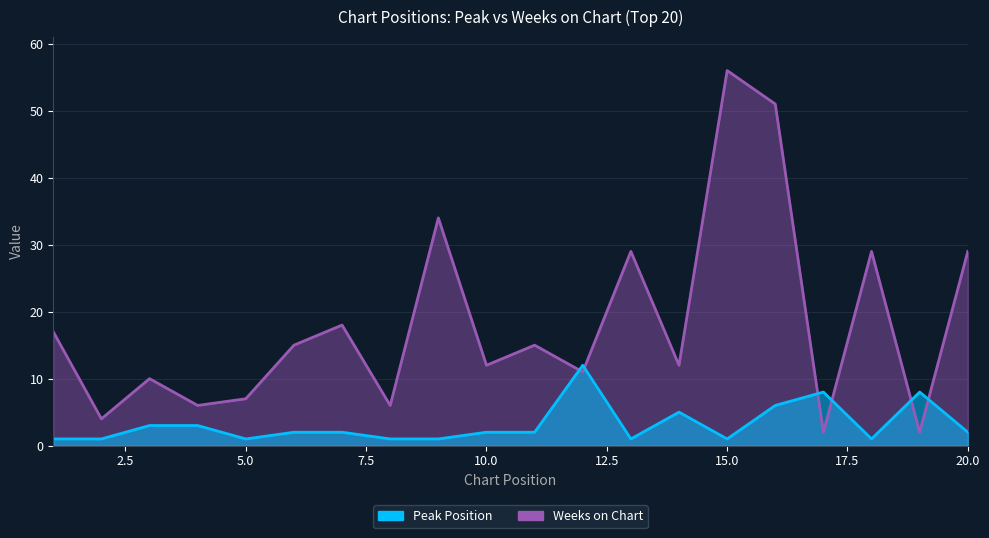

At which label does Peak Position reach its peak?

12